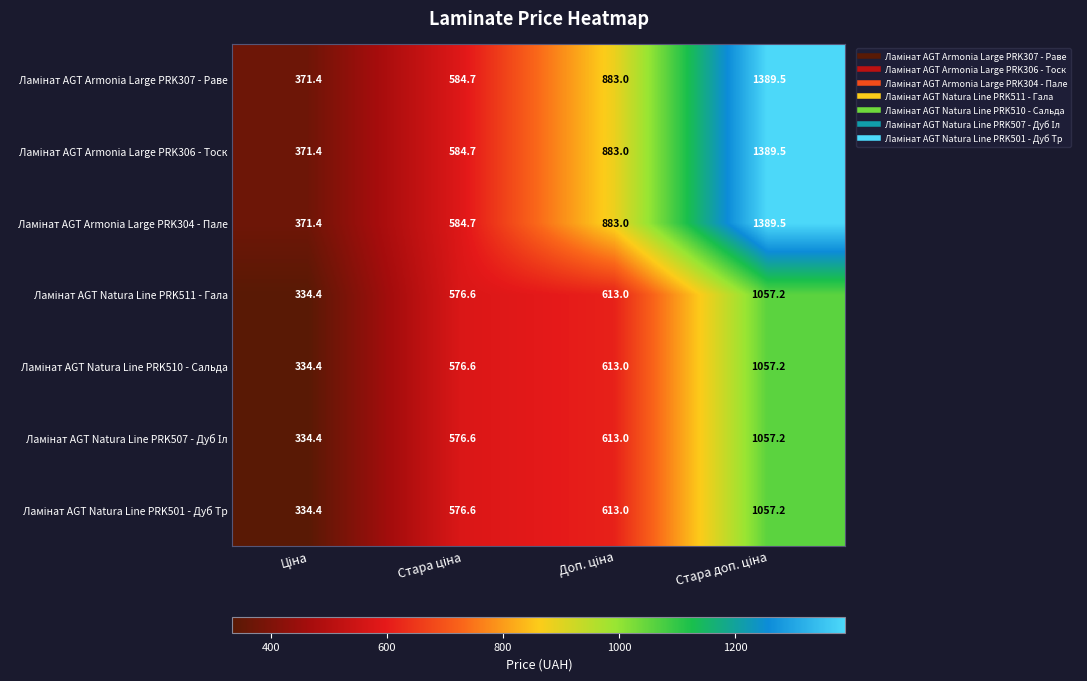

At how many categories does at least one series exceed 437?

3